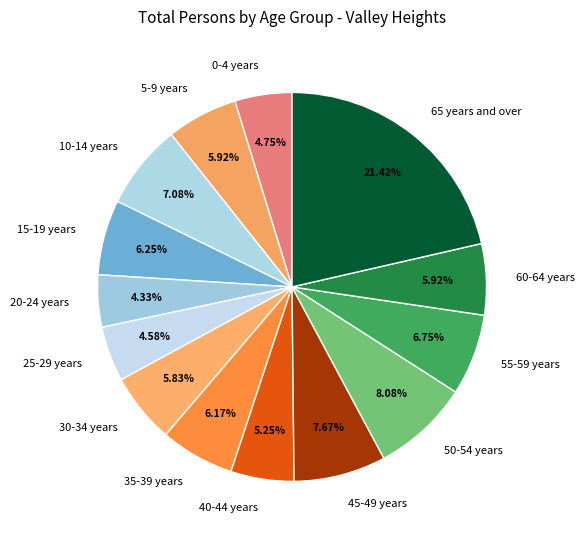

To the nearest percent, what is the average slice percentage?

7%